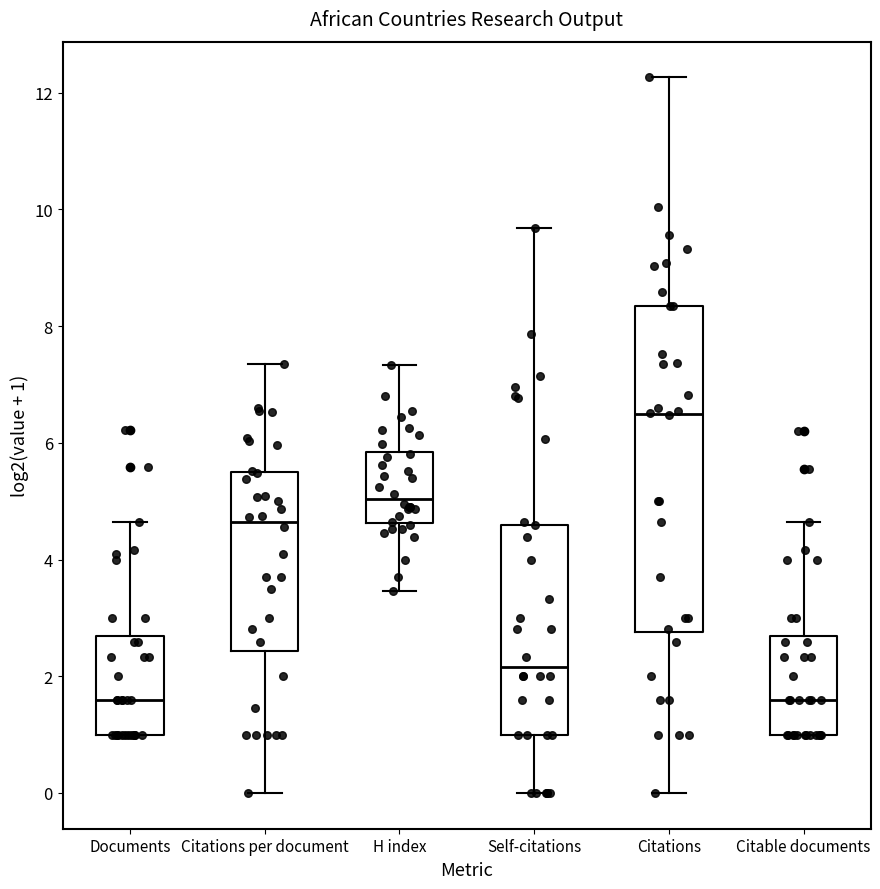

Which box's median line is the highest?

Citations